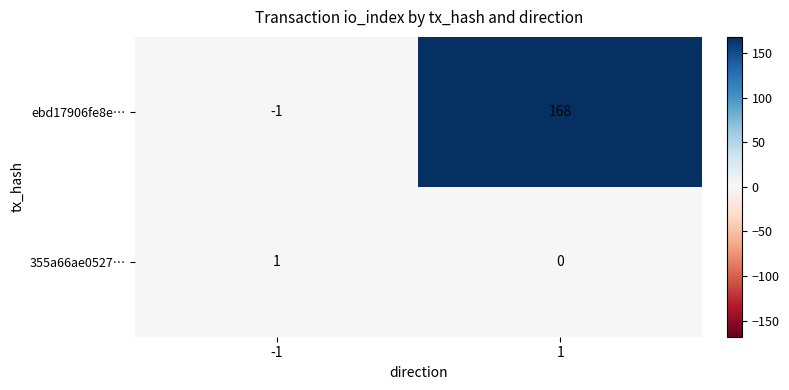

Which series changed the most between -1 and 1?

ebd17906fe8e…